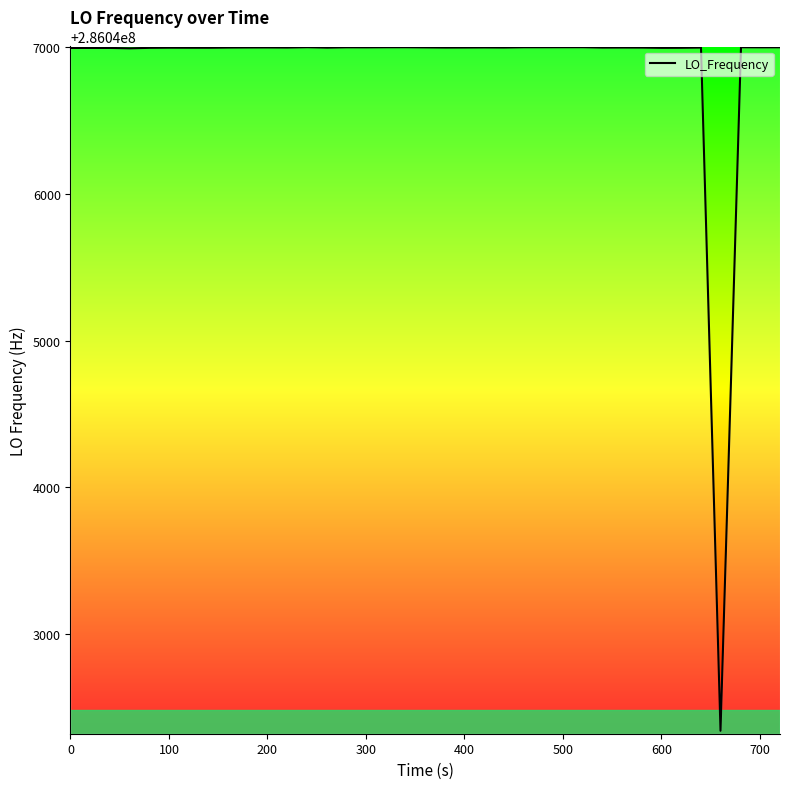

What is the smallest value displayed?

286042339.7